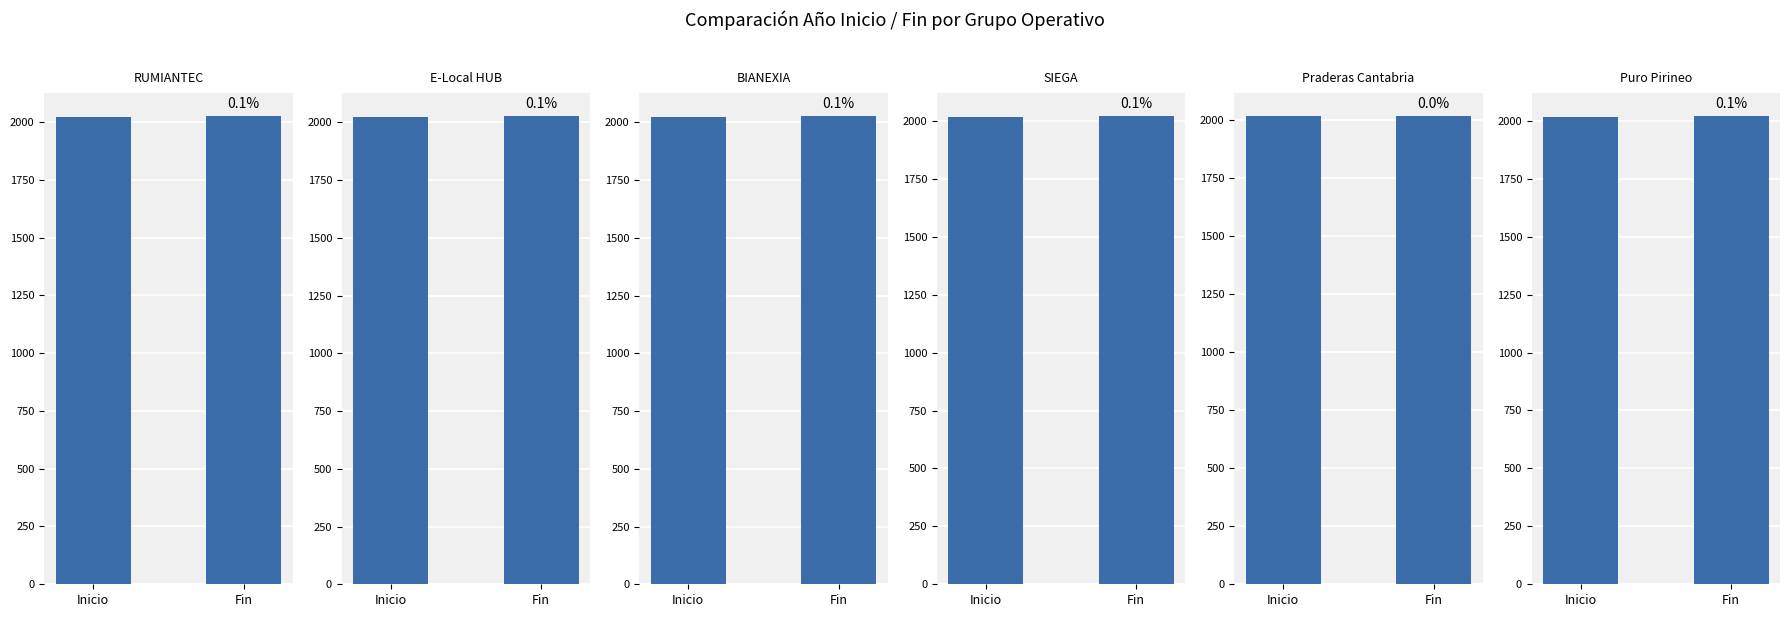

Reading left to right, list all the values displayed in this chart.

RUMIANTEC: 2023	2025
E-Local HUB: 2024	2027
BIANEXIA: 2024	2027
SIEGA: 2019	2021
Praderas Cantabria: 2016	2016
Puro Pirineo: 2017	2020